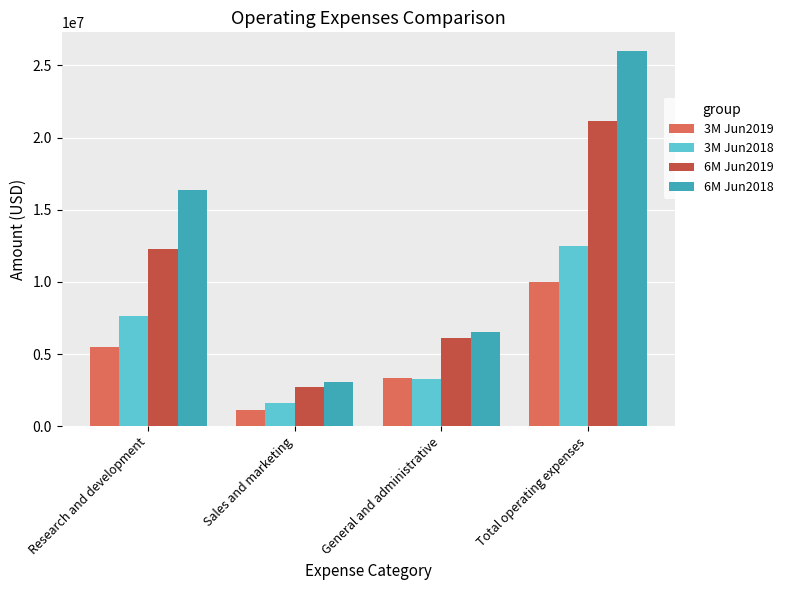

What is the average value of the 3M Jun2019 series?

4997078